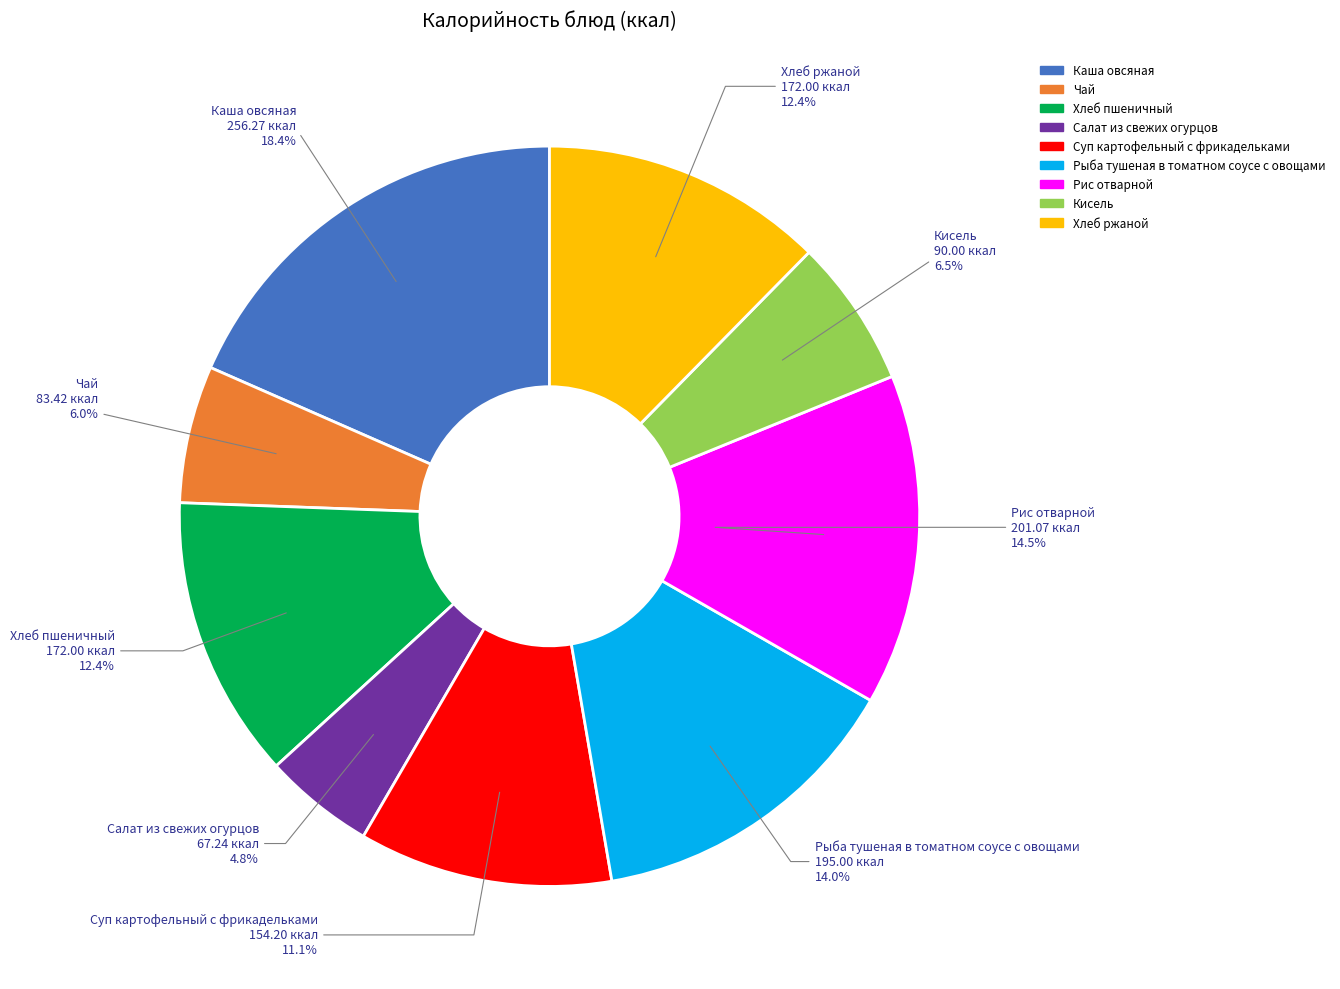

Approximately how many times larger is the value at Рис отварной compared to Салат из свежих огурцов?

3.0